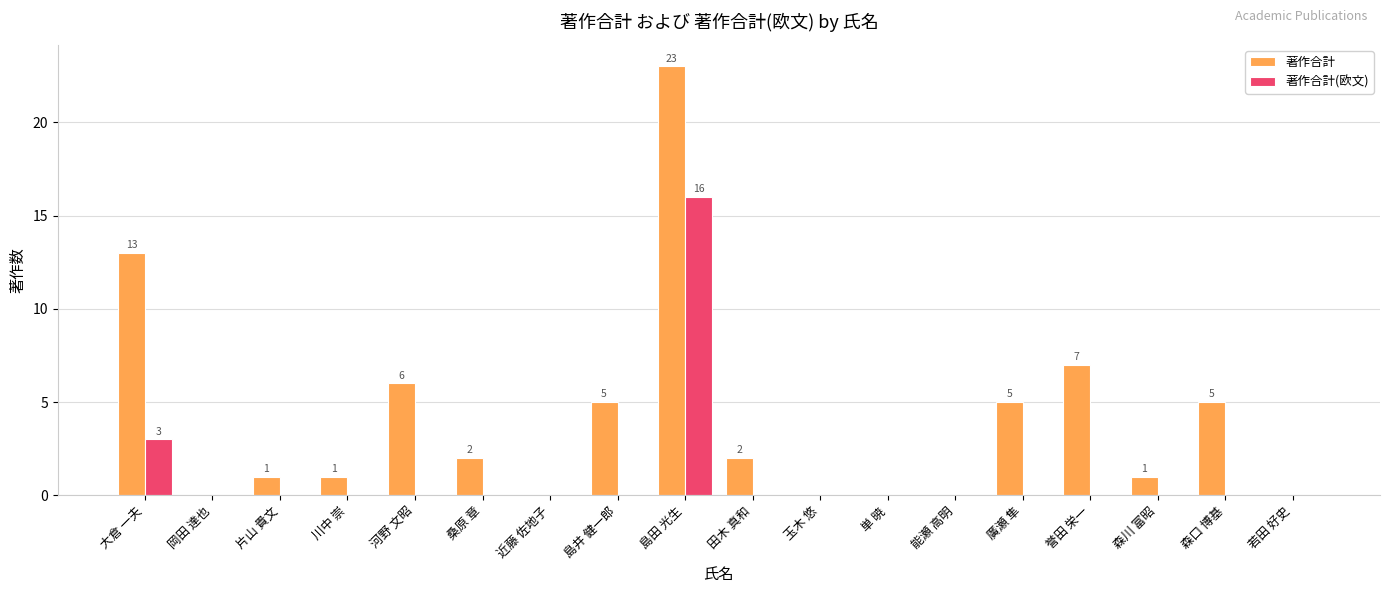

True or false: 著作合計(欧文) has a value of 0 at 田木 真和.

True